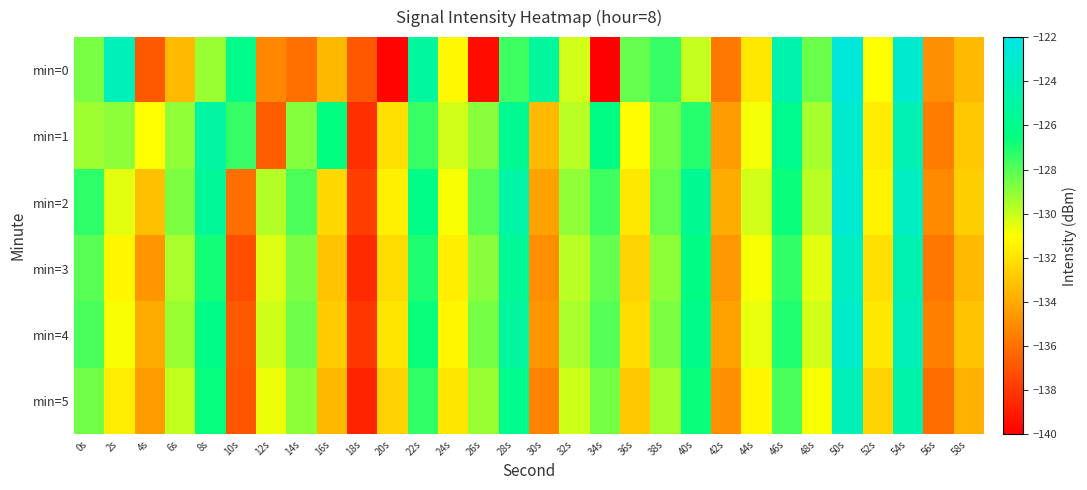

Which series changed the most between 0s and 16s?

min=2